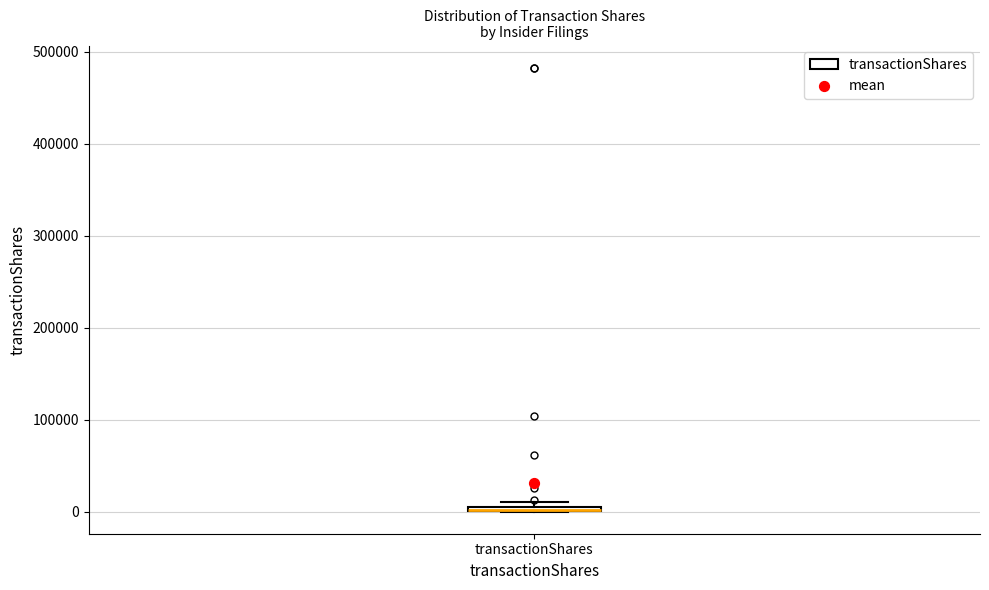

Where is the upper edge of the box for transactionShares on the y-axis? The values are not printed on the chart, so give them approximately, as read against the axis.

10000